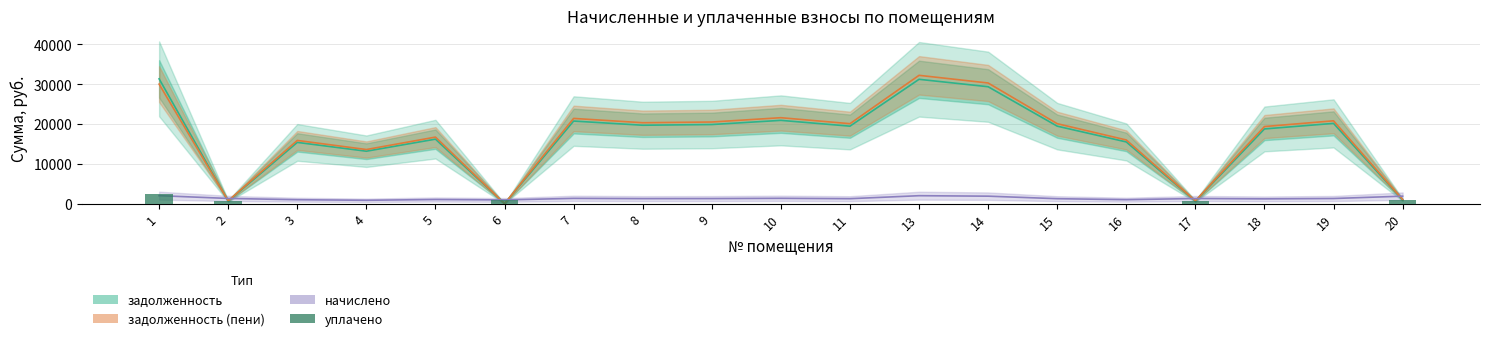

What is the total value across all series at 20?

4687.2